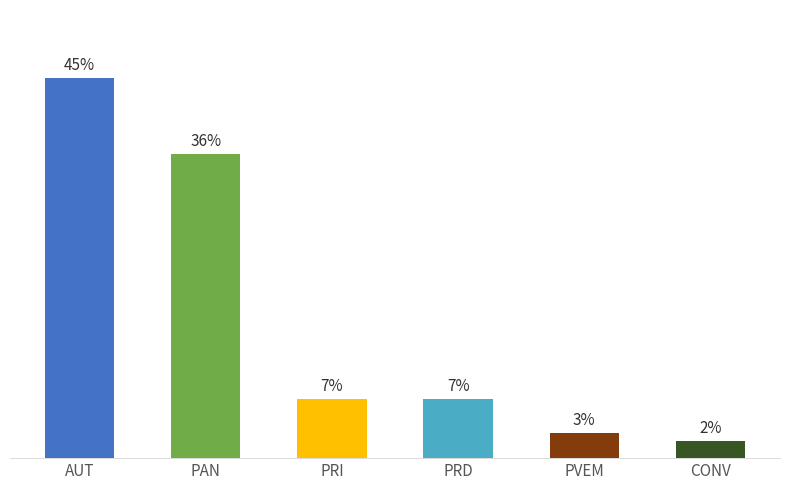

At which label is the value closest to 23?

PAN